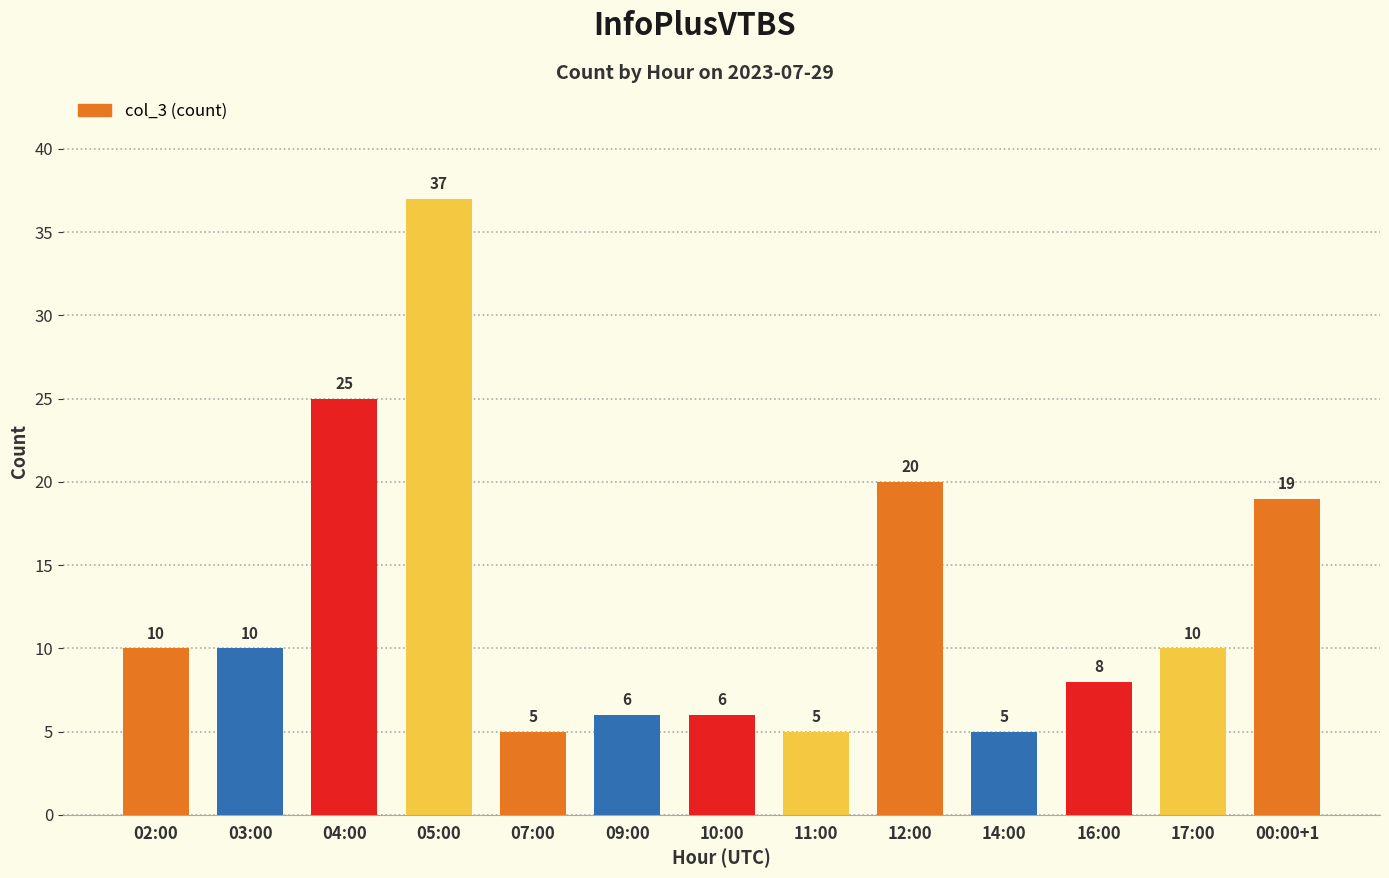

True or false: the data shows 16 at 05:00.

False